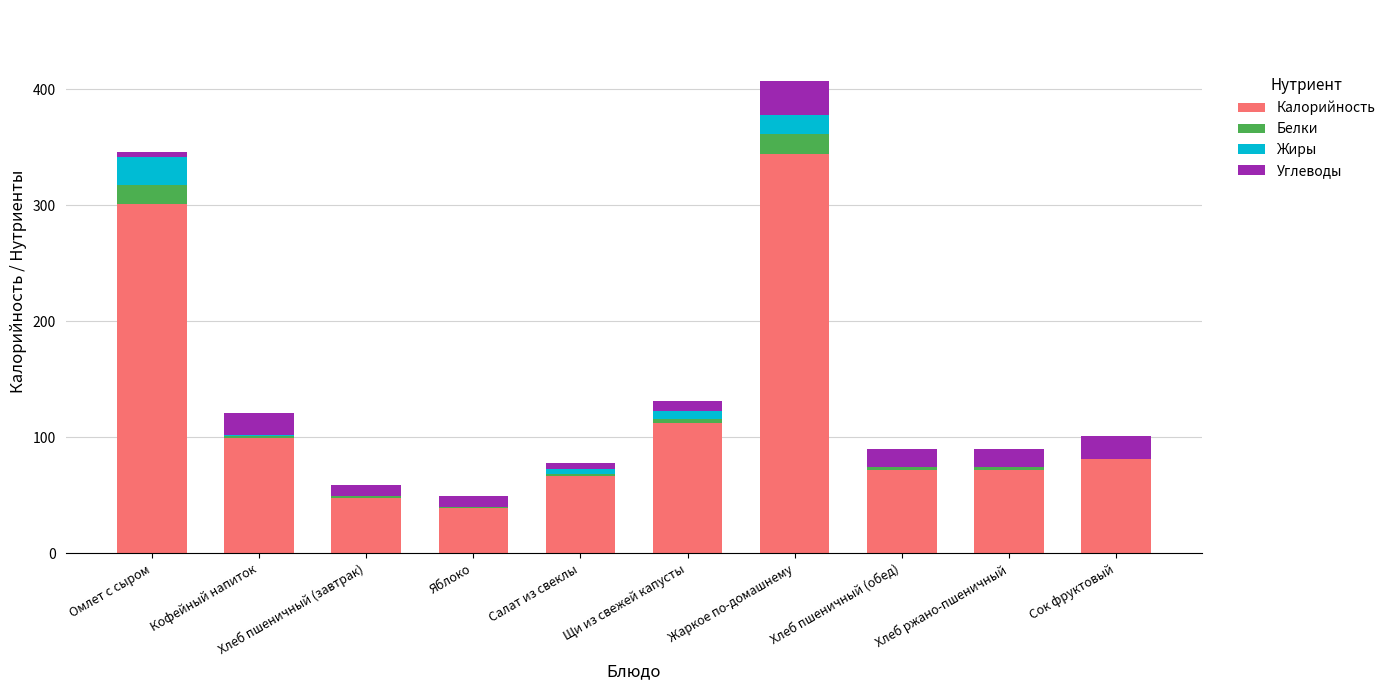

Where is Калорийность nearest to the value 191?

Щи из свежей капусты